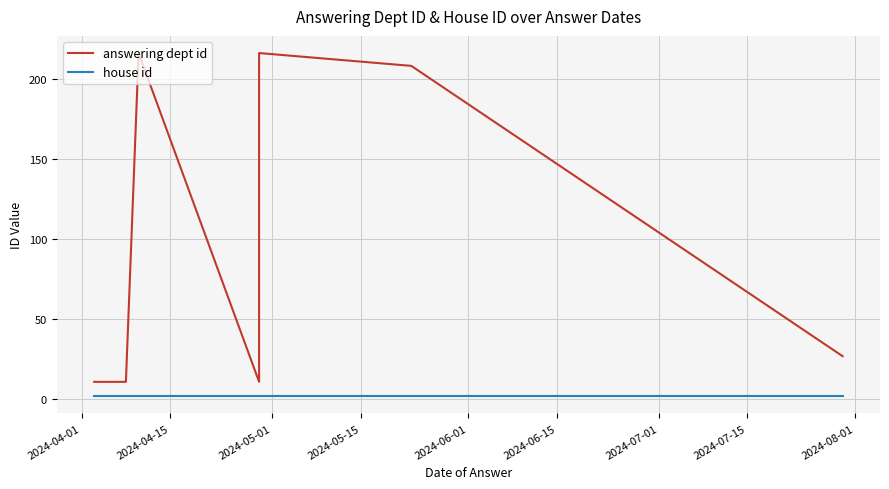

Reading right to left, transcribe all the data shown in this chart.

answering dept id: 27	208	216	216	216	11	216	11	11	11
house id: 2	2	2	2	2	2	2	2	2	2